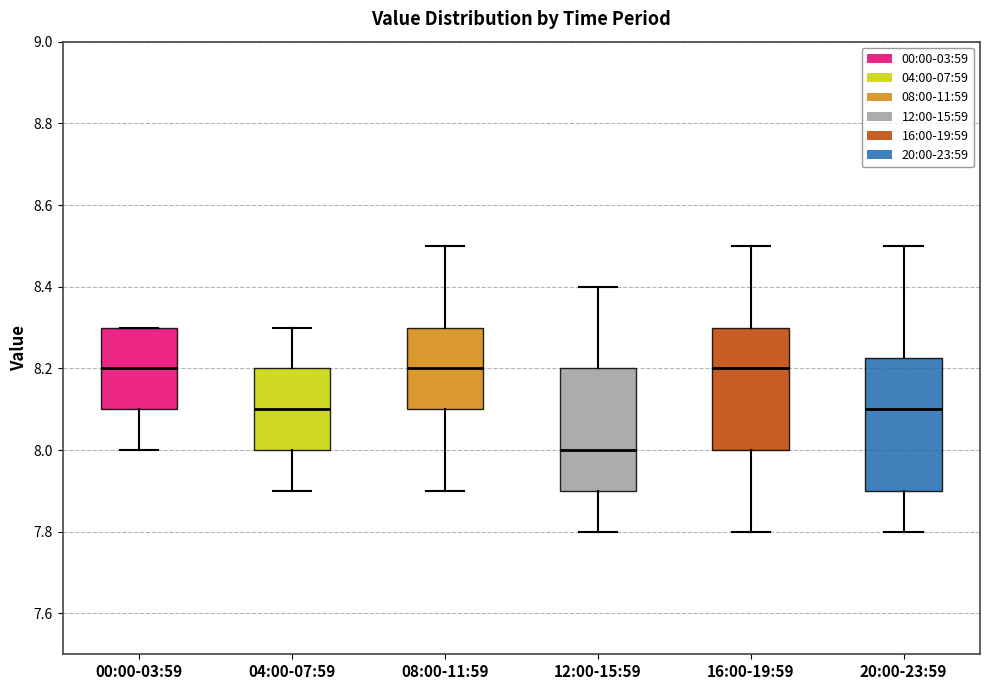

Which box is the tallest, from its lower edge to its upper edge?

20:00-23:59